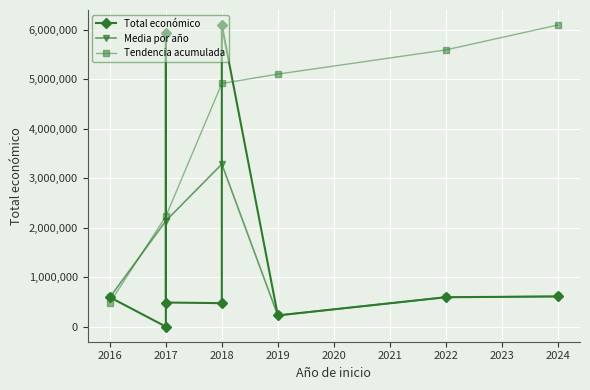

Rank the categories by value from lowest to highest.

2017, 2019, 2018, 2017, 2016, 2022, 2024, 2017, 2018